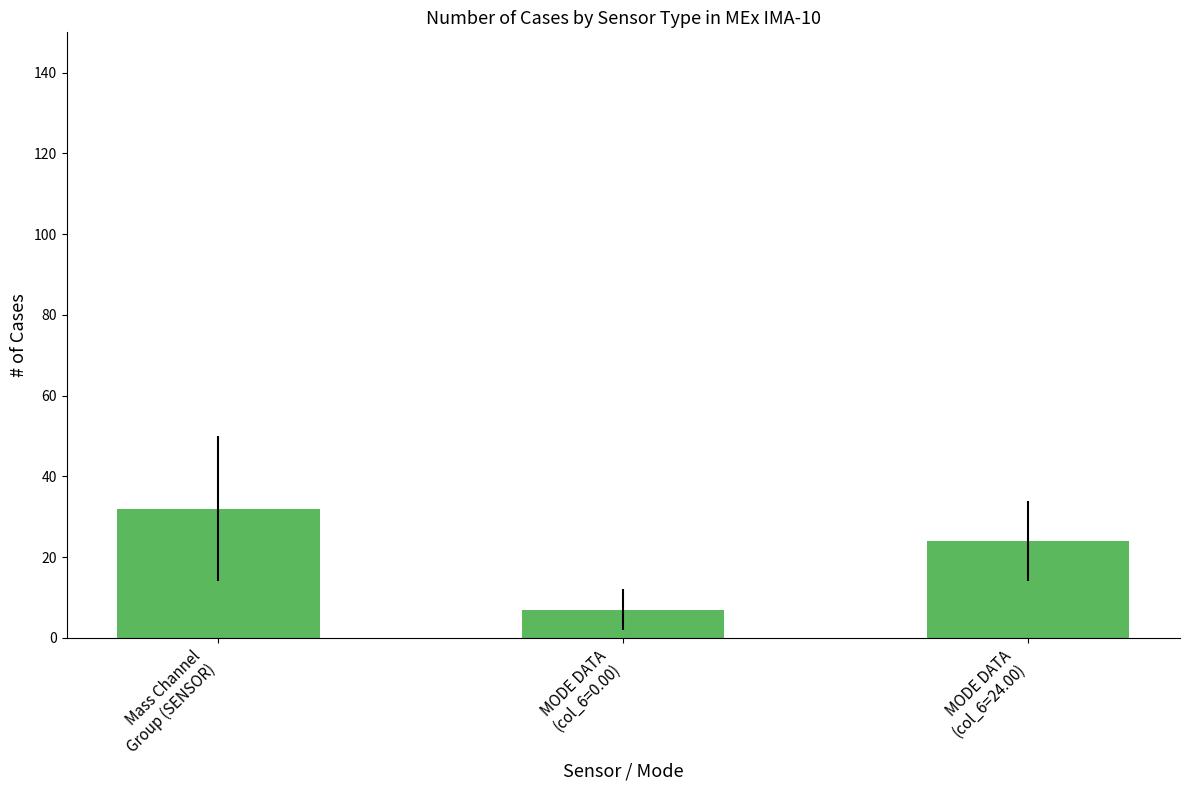

What is the minimum value shown in the chart?

7